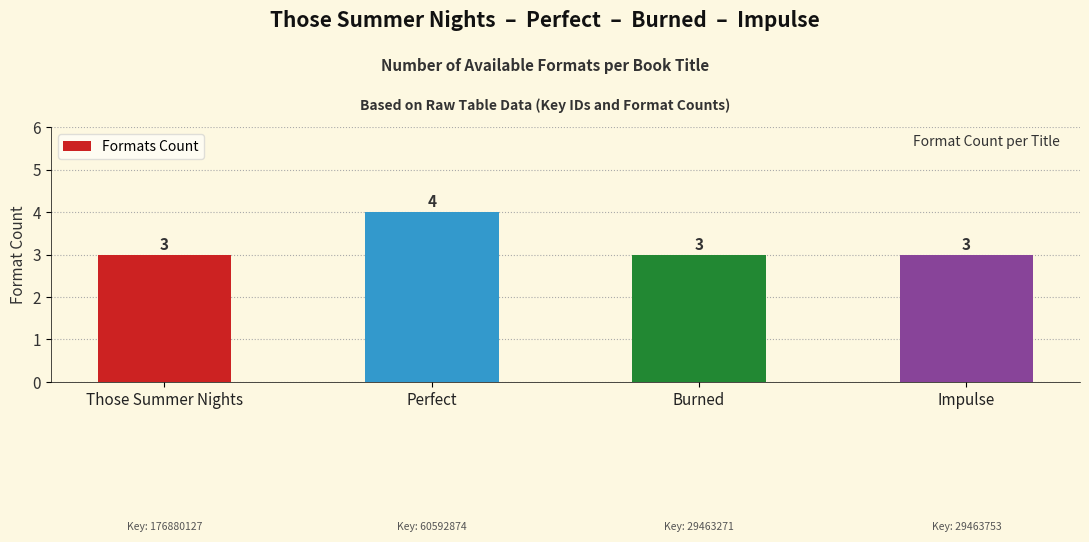

What is the value of the 4th bar from the left?

3